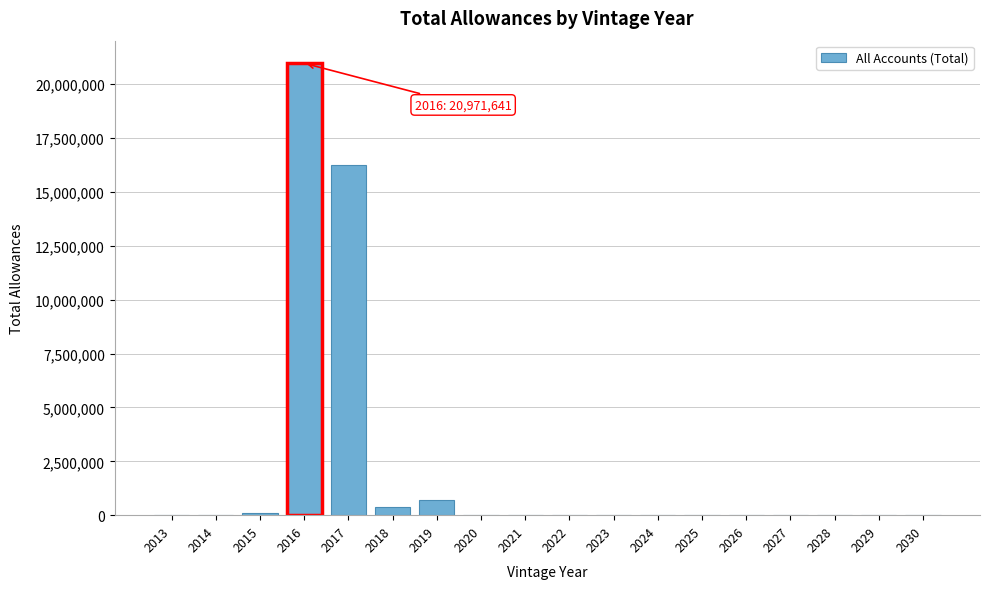

What is the change in value from 2017 to 2020?

-16248243